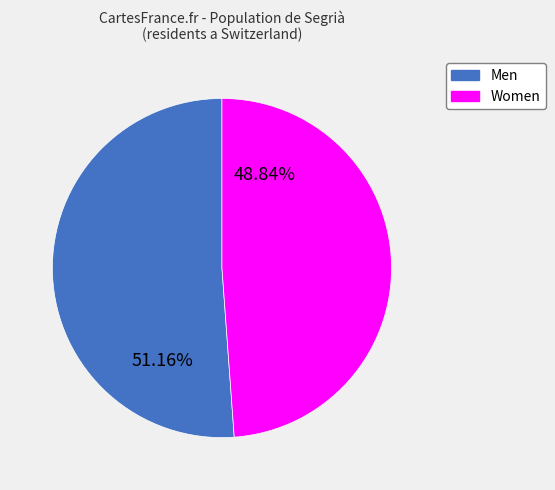

Do Women and Men together represent more than half of the pie?

Yes